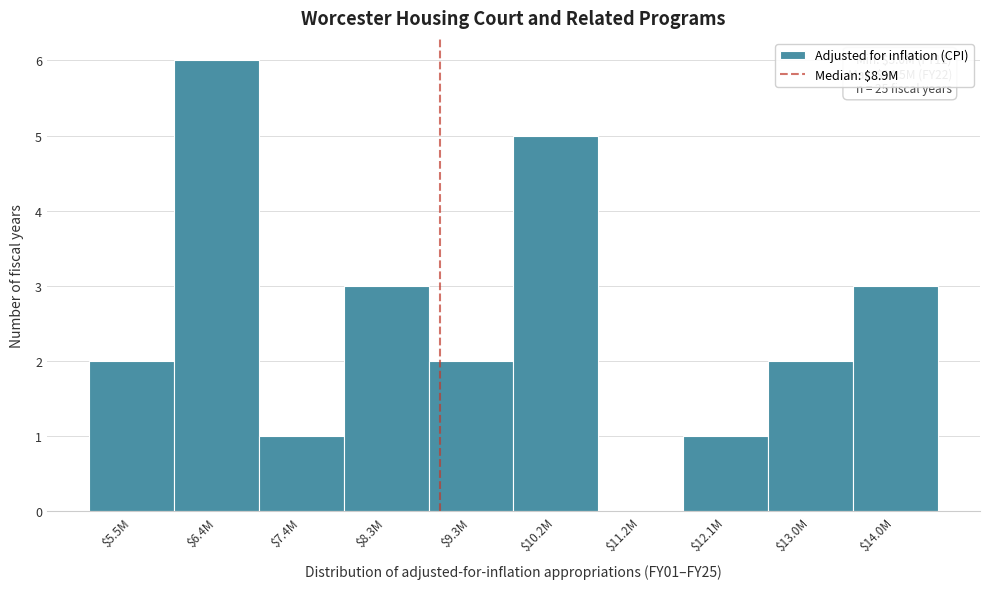

The value at $9.3M is 2. True or false?

True